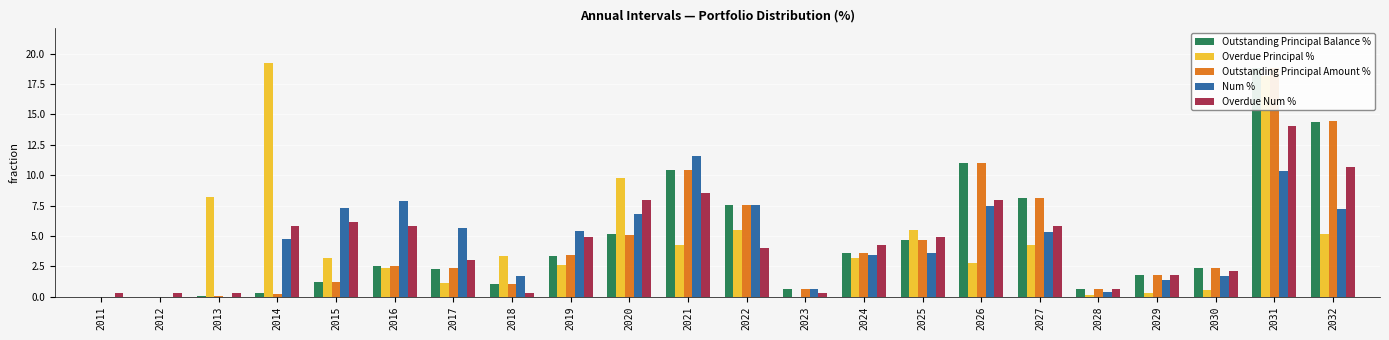

Reading right to left, transcribe all the data shown in this chart.

Outstanding Principal Balance %: 14.4	18.8	2.4	1.8	0.6	8.1	11.0	4.7	3.6	0.7	7.5	10.4	5.1	3.4	1.1	2.3	2.5	1.2	0.3	0.0	0.0	0.0
Overdue Principal %: 5.1	18.1	0.6	0.3	0.1	4.3	2.8	5.5	3.2	0.0	5.5	4.2	9.7	2.6	3.4	1.1	2.4	3.2	19.2	8.2	0.0	0.0
Outstanding Principal Amount %: 14.4	18.8	2.4	1.8	0.6	8.2	11.0	4.7	3.6	0.7	7.5	10.4	5.1	3.4	1.1	2.3	2.5	1.2	0.3	0.0	0.0	0.0
Num %: 7.2	10.4	1.7	1.3	0.4	5.3	7.4	3.6	3.4	0.6	7.5	11.6	6.8	5.4	1.7	5.6	7.8	7.3	4.8	0.0	0.0	0.0
Overdue Num %: 10.7	14.1	2.1	1.8	0.6	5.8	8.0	4.9	4.3	0.3	4.0	8.6	8.0	4.9	0.3	3.1	5.8	6.1	5.8	0.3	0.3	0.3